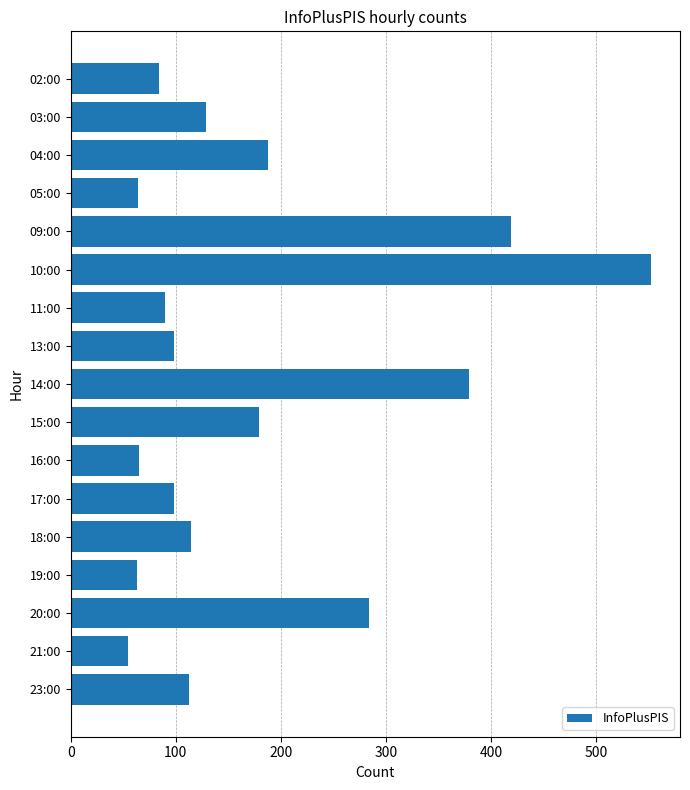

The chart shows a value of 65 at 16:00. True or false?

True